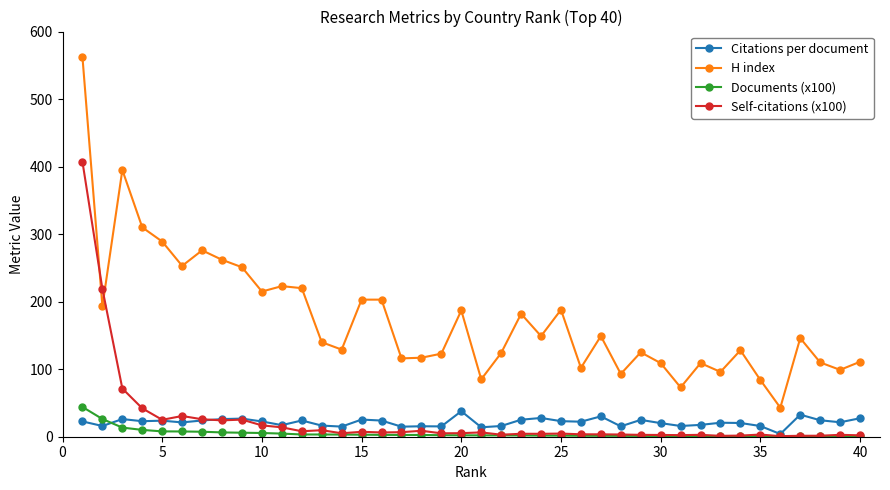

What is the difference between the maximum and minimum values in the Documents (x100) series?

43.3